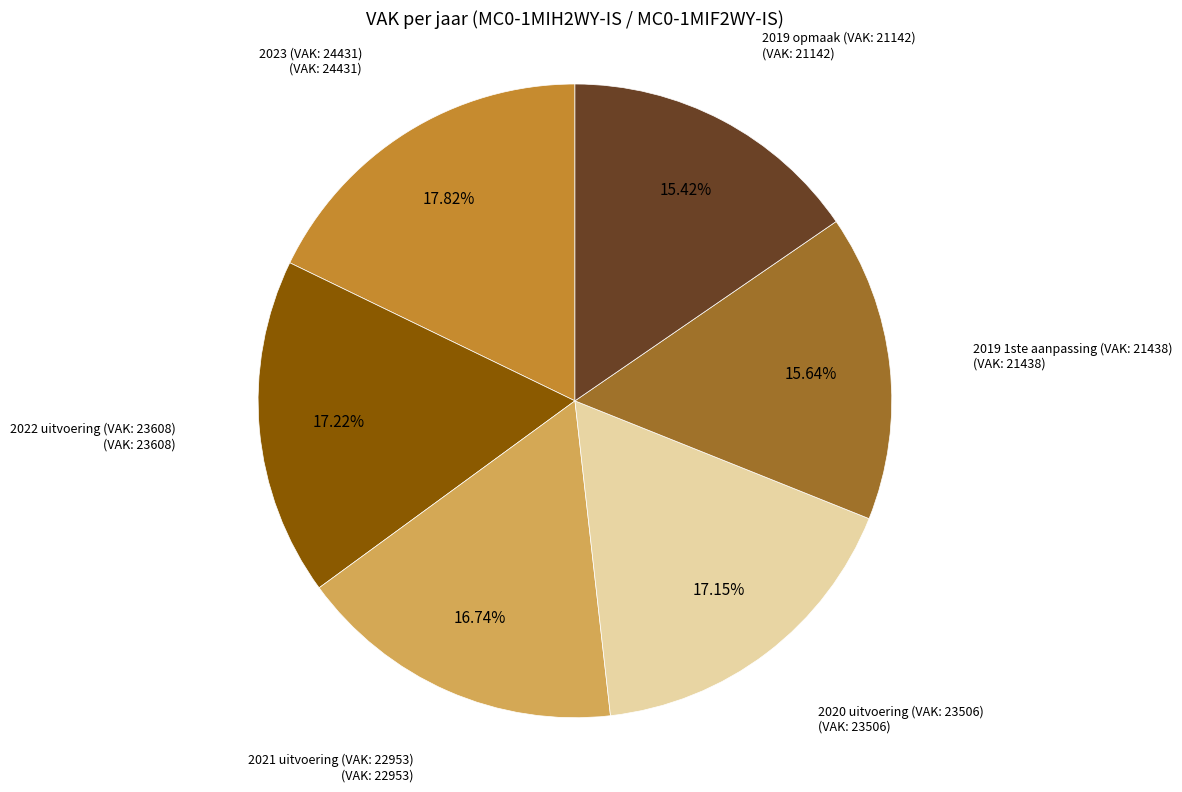

What is the ratio of the value at 2021 uitvoering to the value at 2022 uitvoering?

1.0